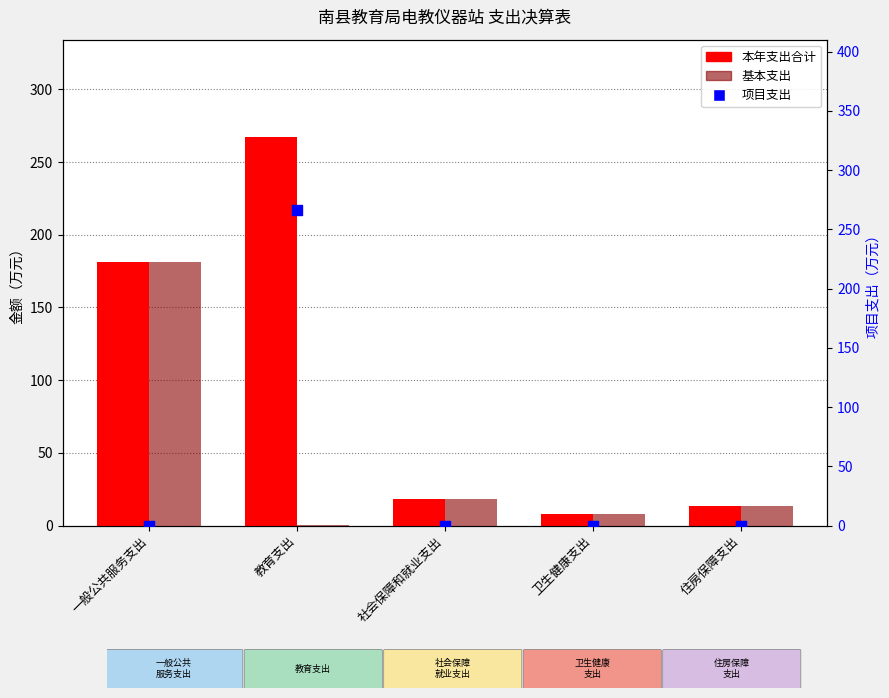

Which series reaches the minimum Y coordinate?

项目支出